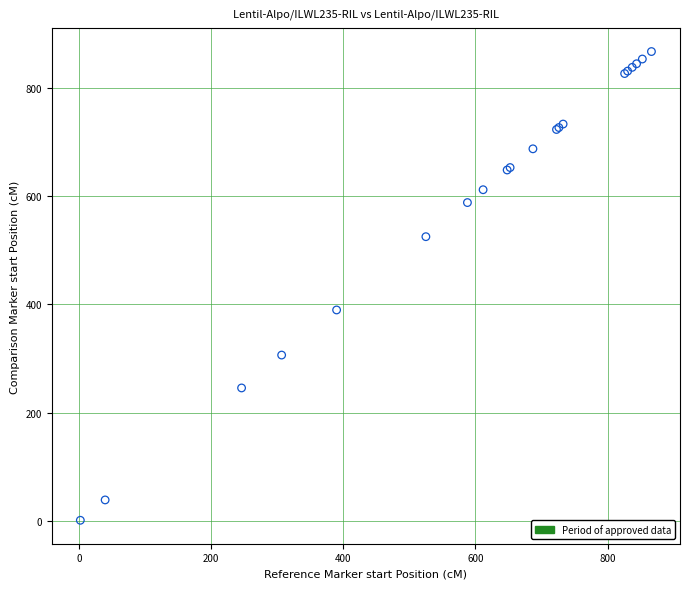

What Y value in the scatter plot is closest to 434?

389.8